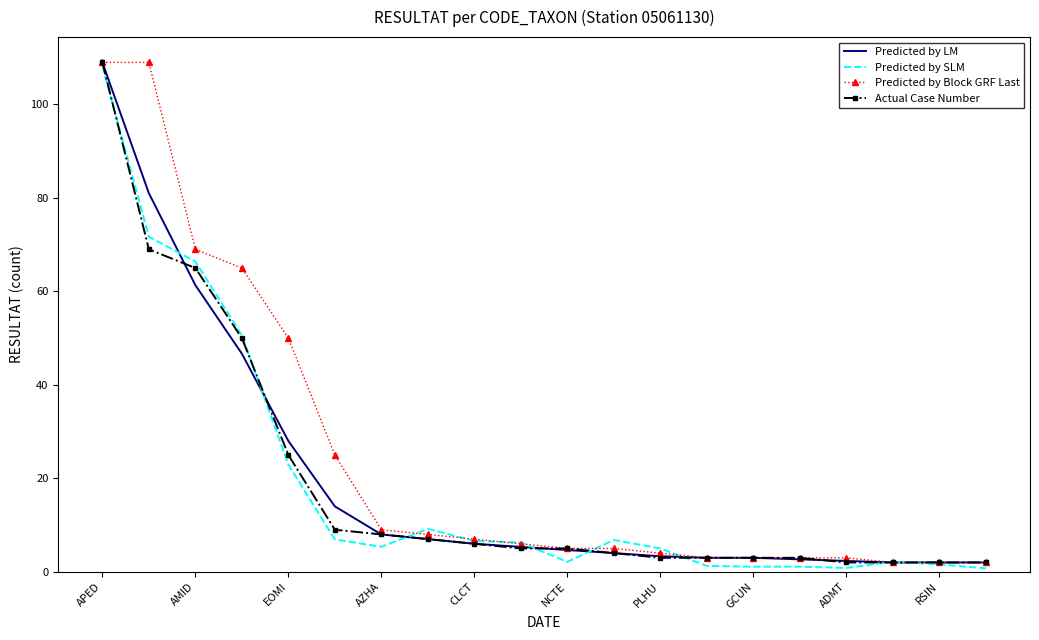

What is the maximum value for Predicted by SLM?

108.2